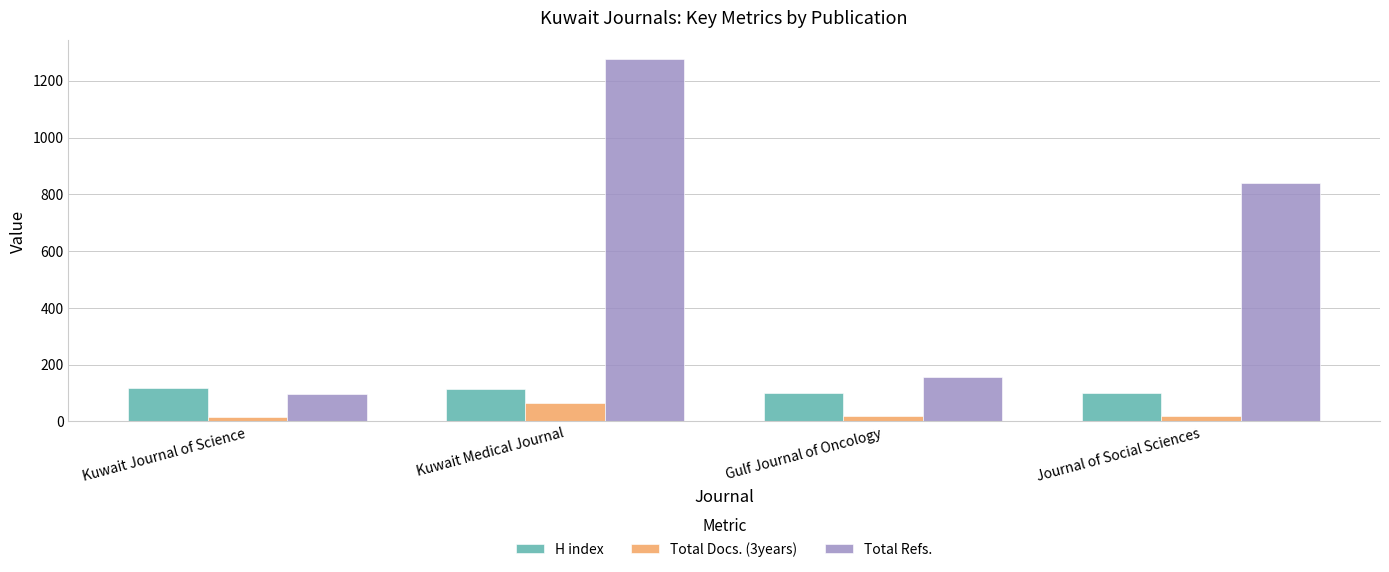

True or false: Total Refs. has a value of 840 at Journal of Social Sciences.

True